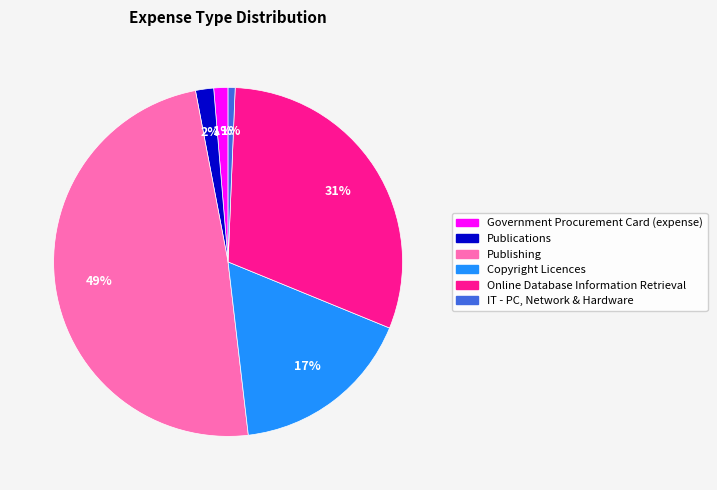

Is the sum of Publications and Copyright Licences greater than half?

No